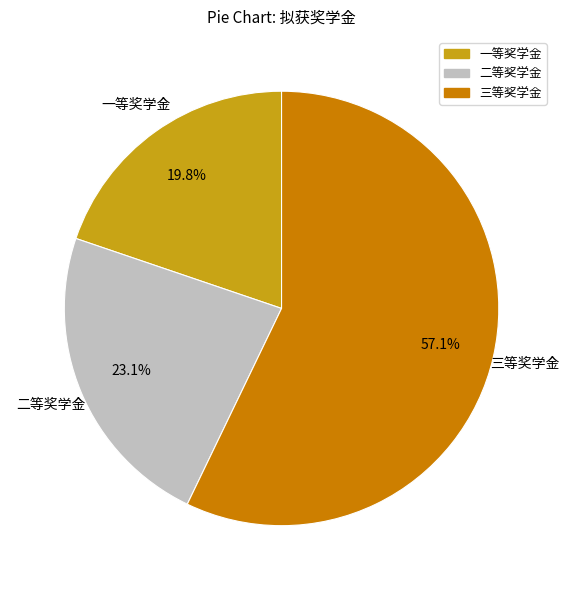

What is the ratio of the value at 三等奖学金 to the value at 一等奖学金?

2.9